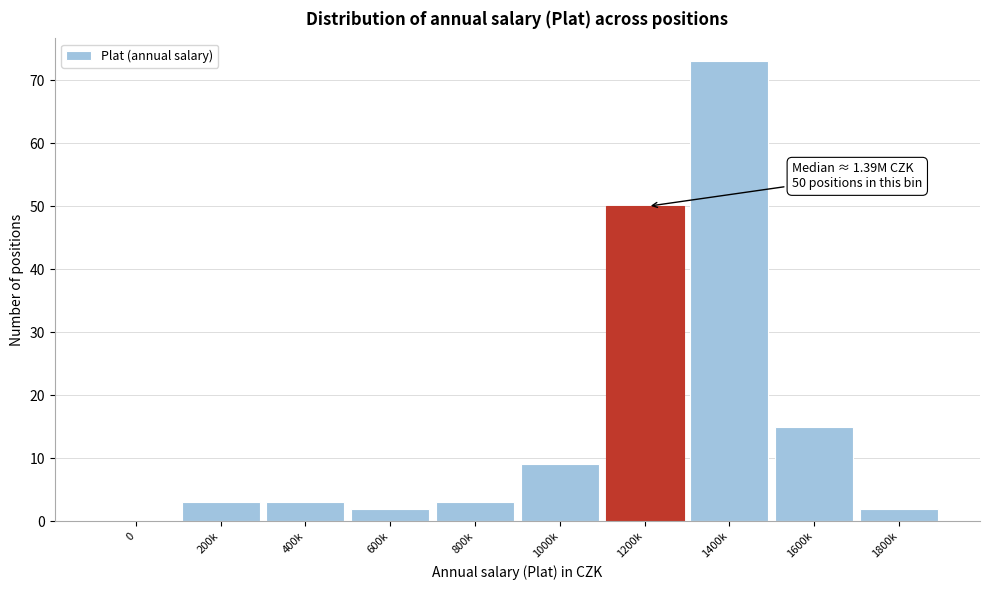

Reading left to right, transcribe all the data shown in this chart.

0=0	200k=3	400k=3	600k=2	800k=3	1000k=9	1200k=50	1400k=73	1600k=15	1800k=2